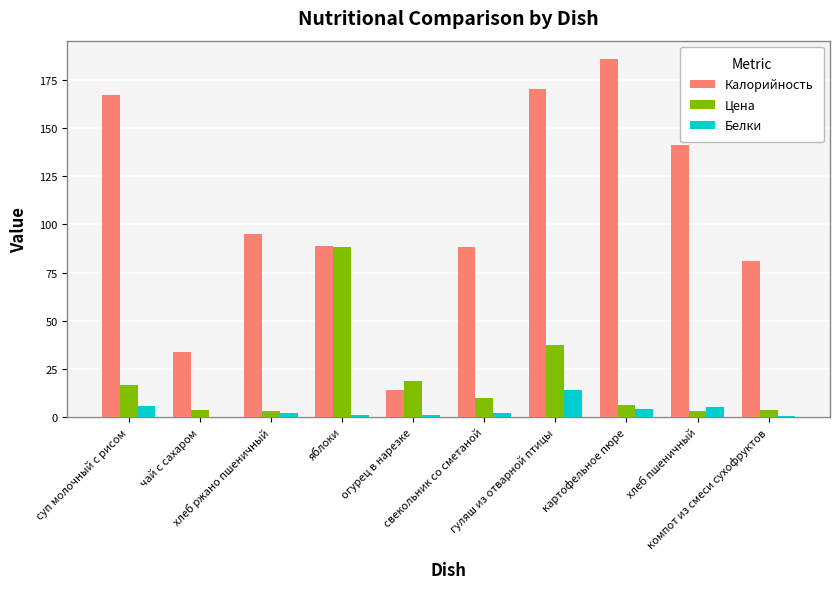

True or false: Белки has a value of 2.0 at свекольник со сметаной.

True